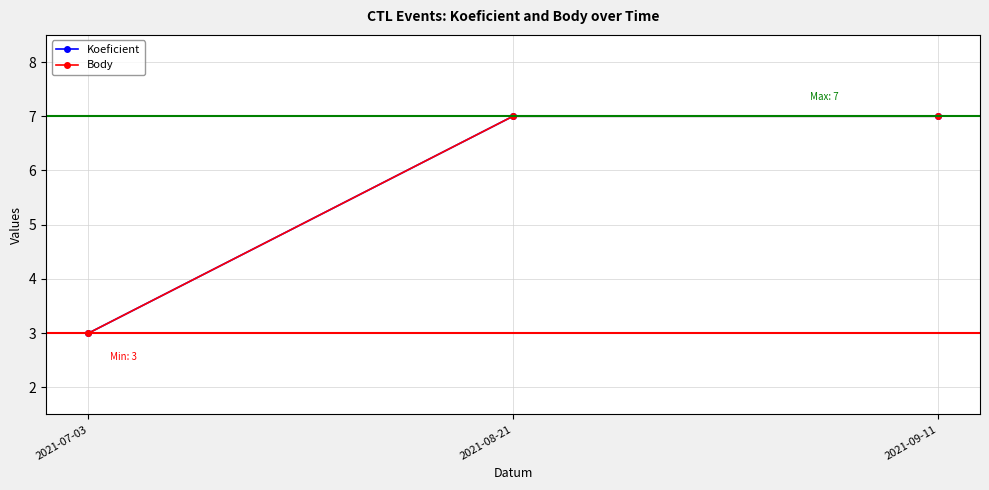

Is this an area chart (filled region under the line)?

No